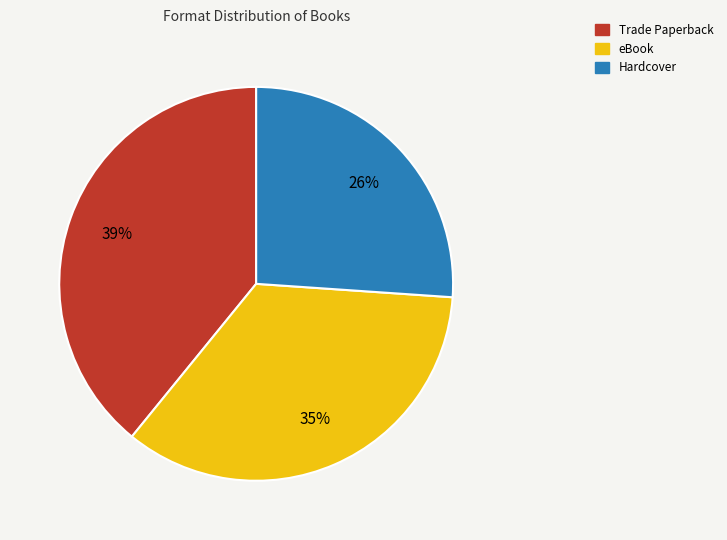

Do Hardcover and Trade Paperback together represent more than half of the pie?

Yes